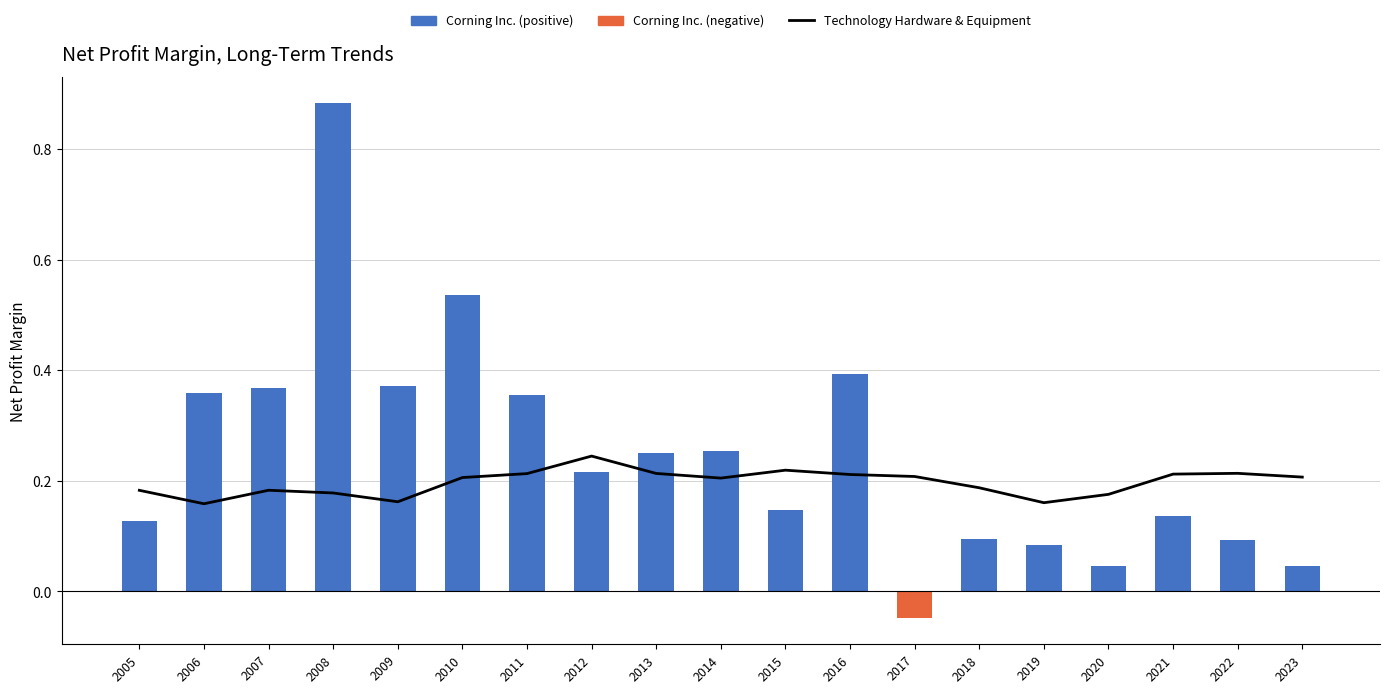

How many groups of bars are there?

19